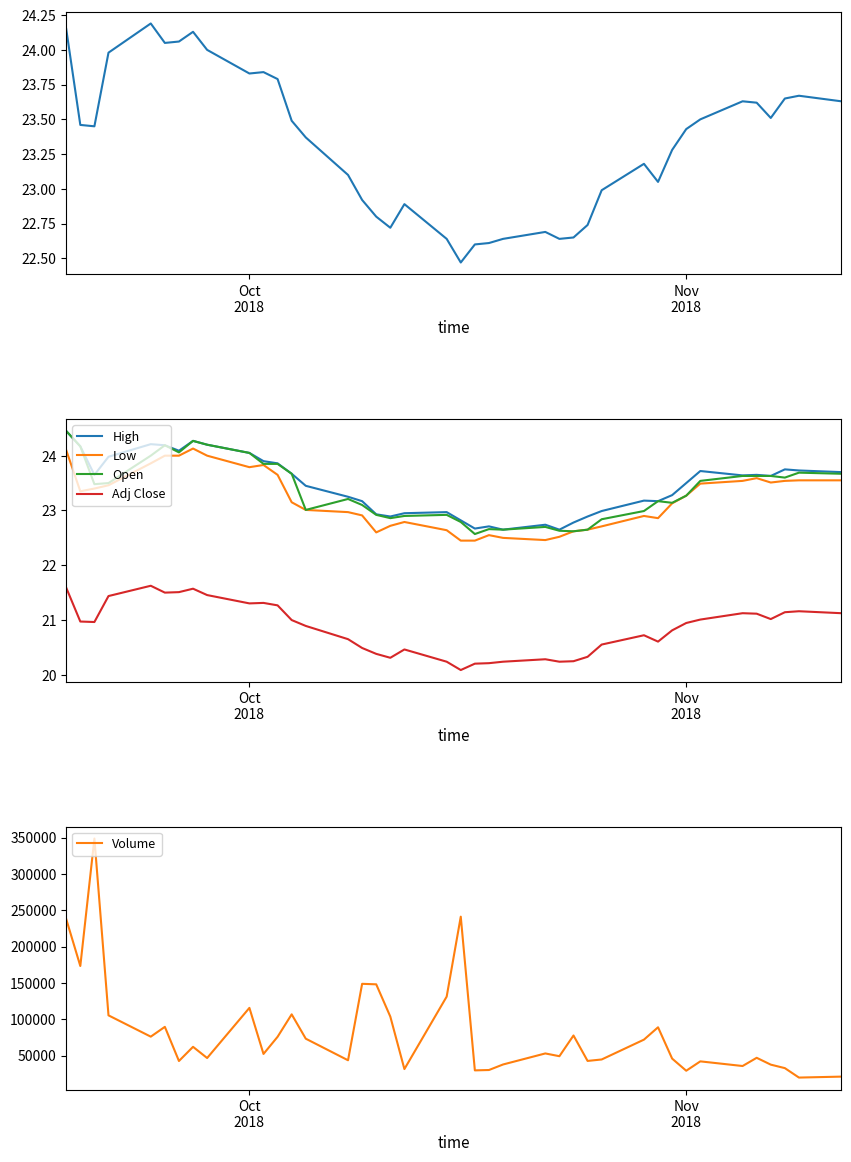

What is the minimum value shown in the chart?

20.1